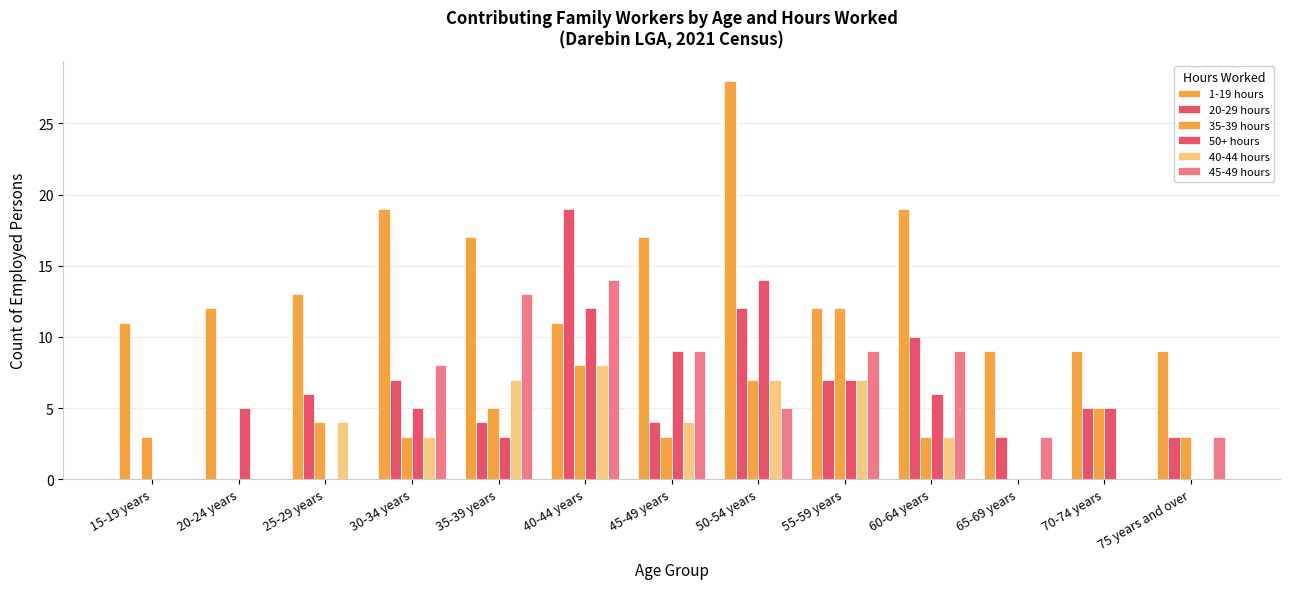

Count the number of data series in this chart.

6